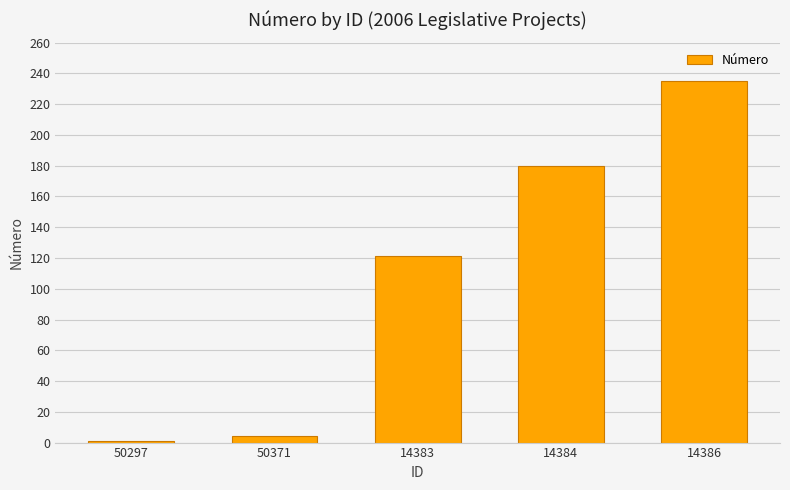

Is it true that the value at 14386 is 69?

False